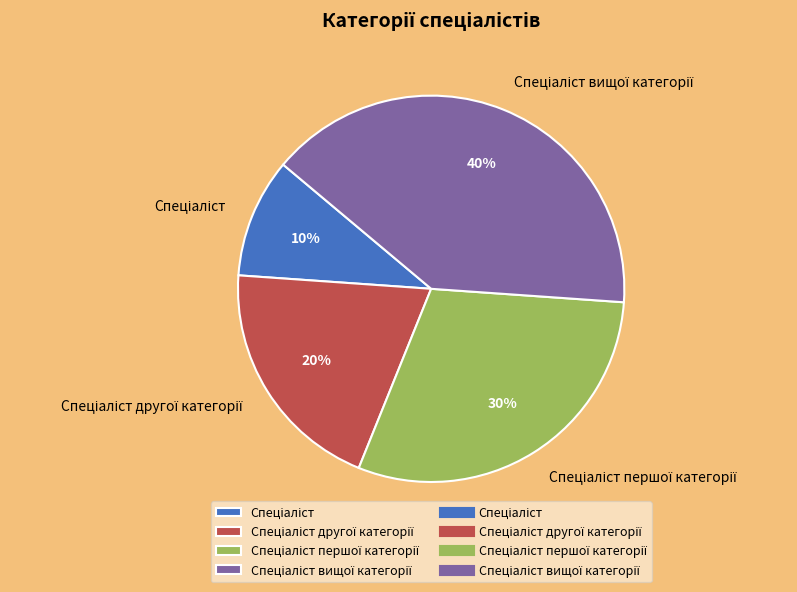

Does any single category account for the majority?

No